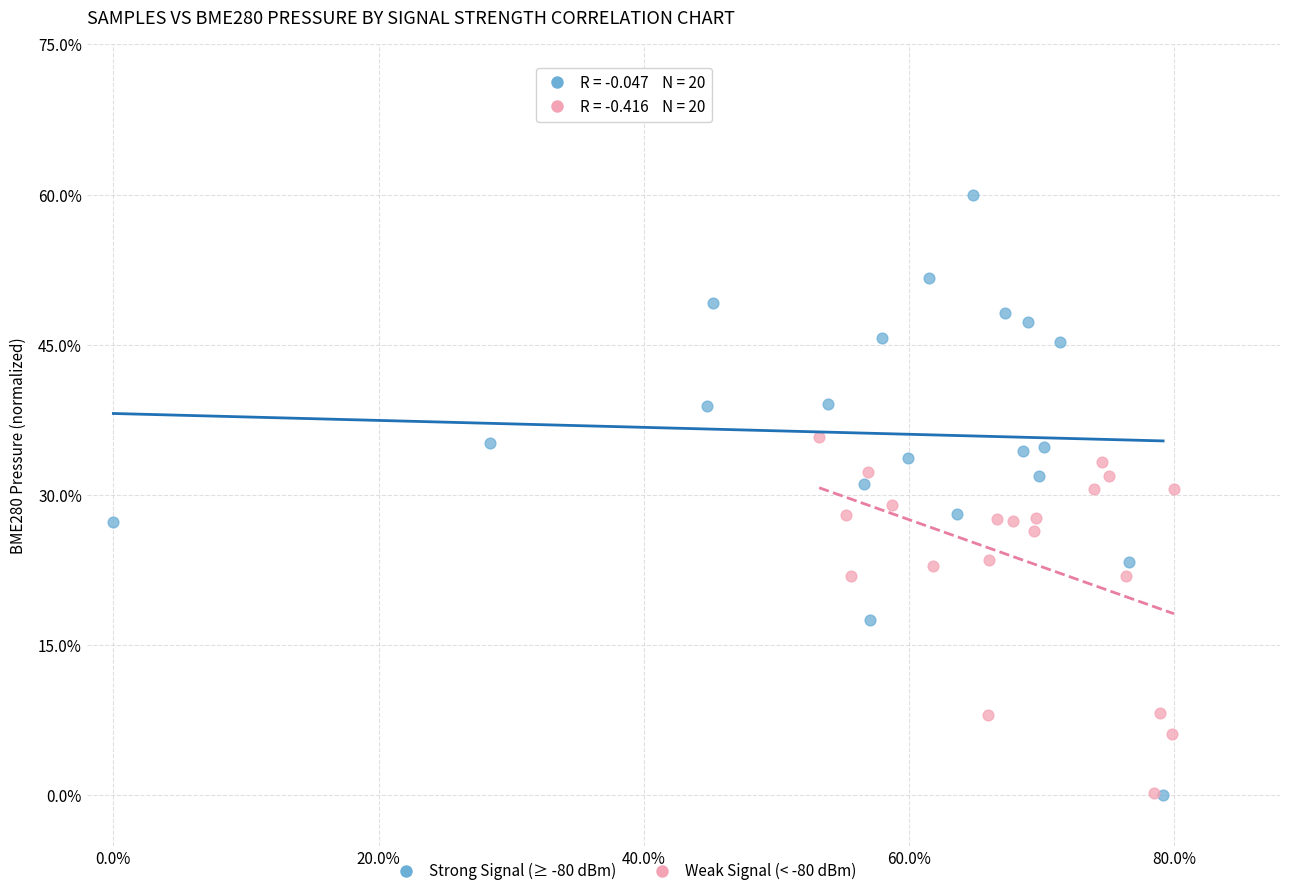

Which series has the largest Y range (max minus min)?

Strong Signal (≥ -80 dBm)